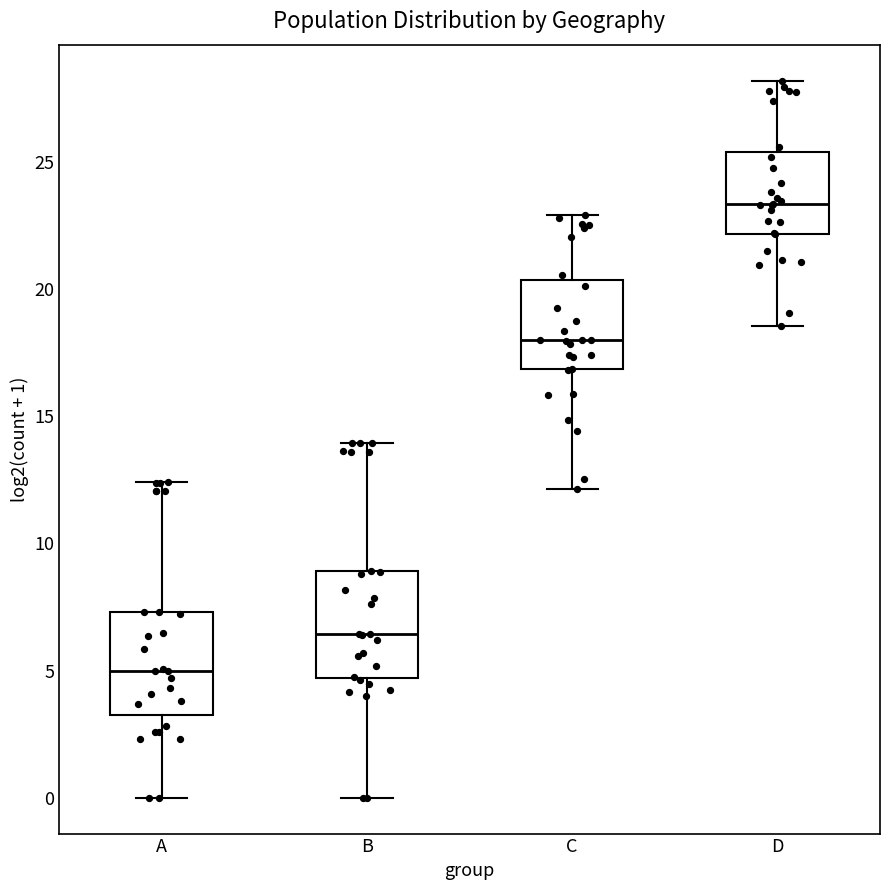

Reading left to right, transcribe this box plot: for each box, give where its median line is, the range the box spans, and where its two whiskers end, as read against the y-axis. The values are not printed on the chart, so give them approximately, as read against the axis.

A: median 5.0, box 3.5 to 7.5, whiskers 0.0 to 12.5
B: median 6.5, box 4.5 to 9.0, whiskers 0.0 to 14.0
C: median 18.0, box 17.0 to 20.5, whiskers 12.0 to 23.0
D: median 23.5, box 22.0 to 25.5, whiskers 18.5 to 28.0